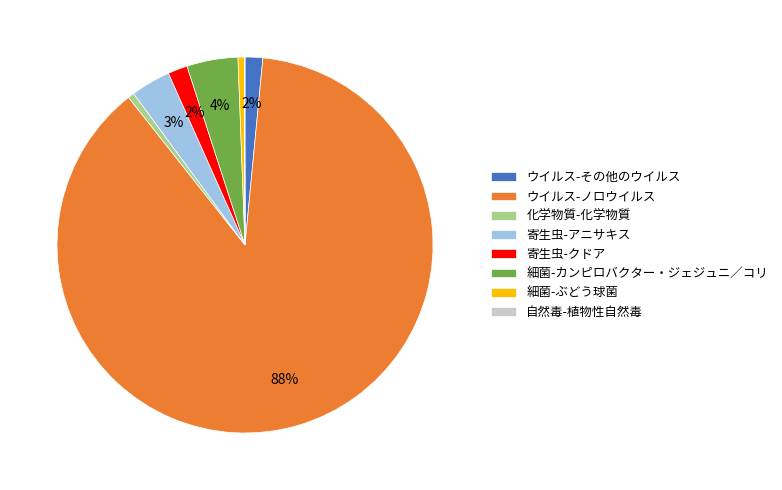

Do 細菌-カンピロバクター・ジェジュニ／コリ and 化学物質-化学物質 together represent more than half of the pie?

No